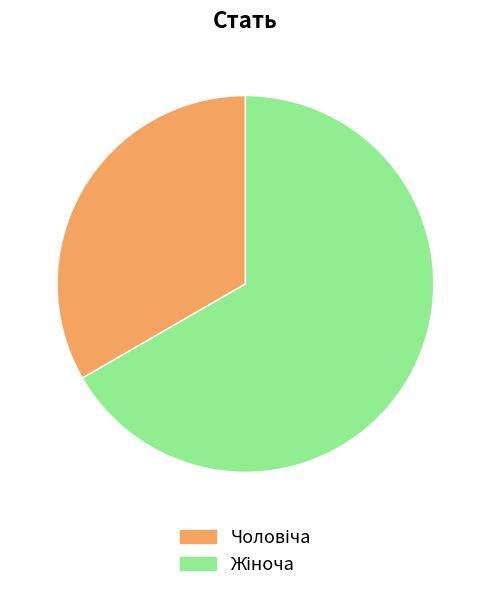

Count the number of slices in the pie.

2